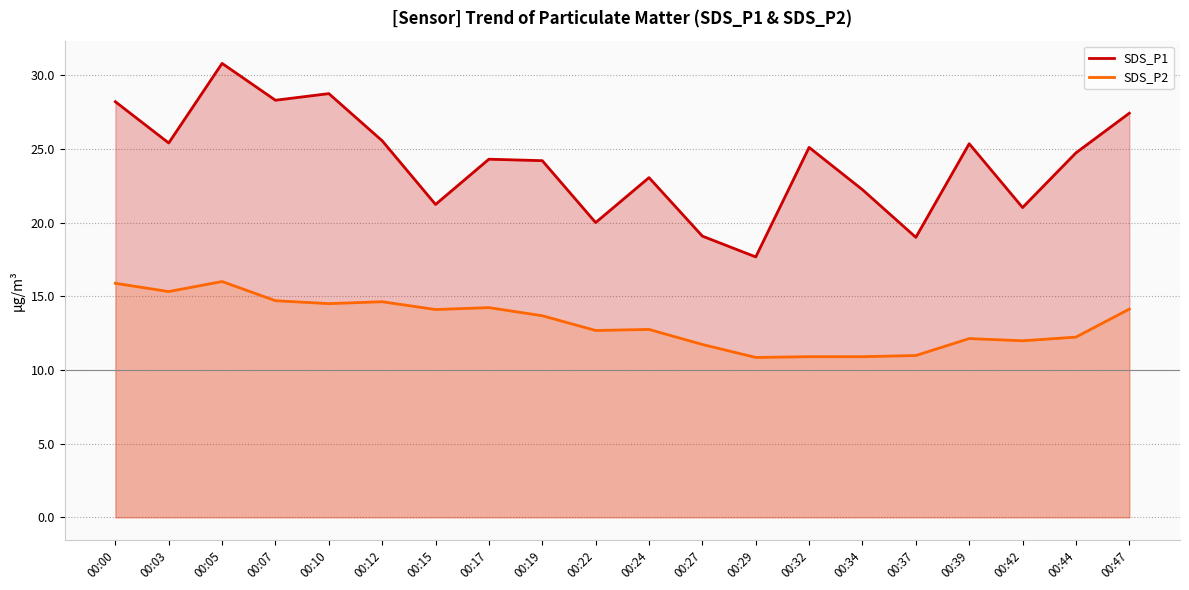

Where does the SDS_P2 series first go above 13?

00:00